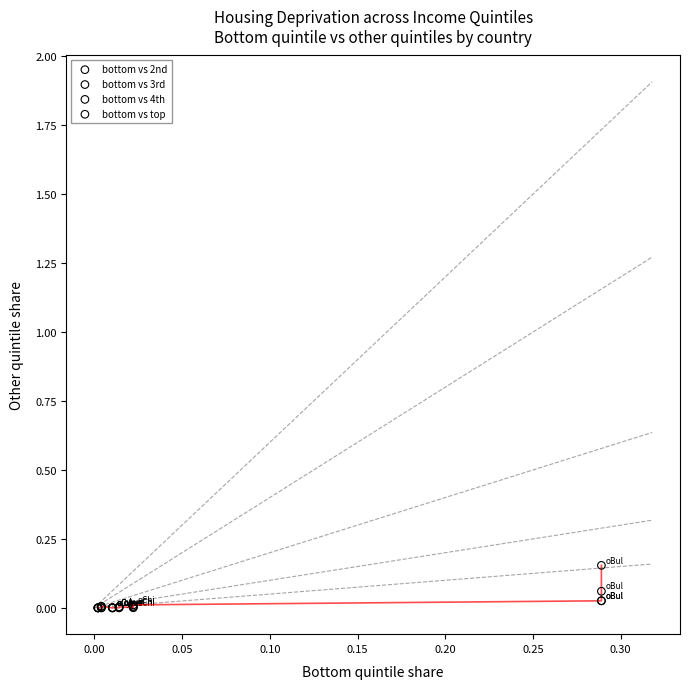

What are all the series names shown in the legend?

bottom vs 2nd, bottom vs 3rd, bottom vs 4th, bottom vs top